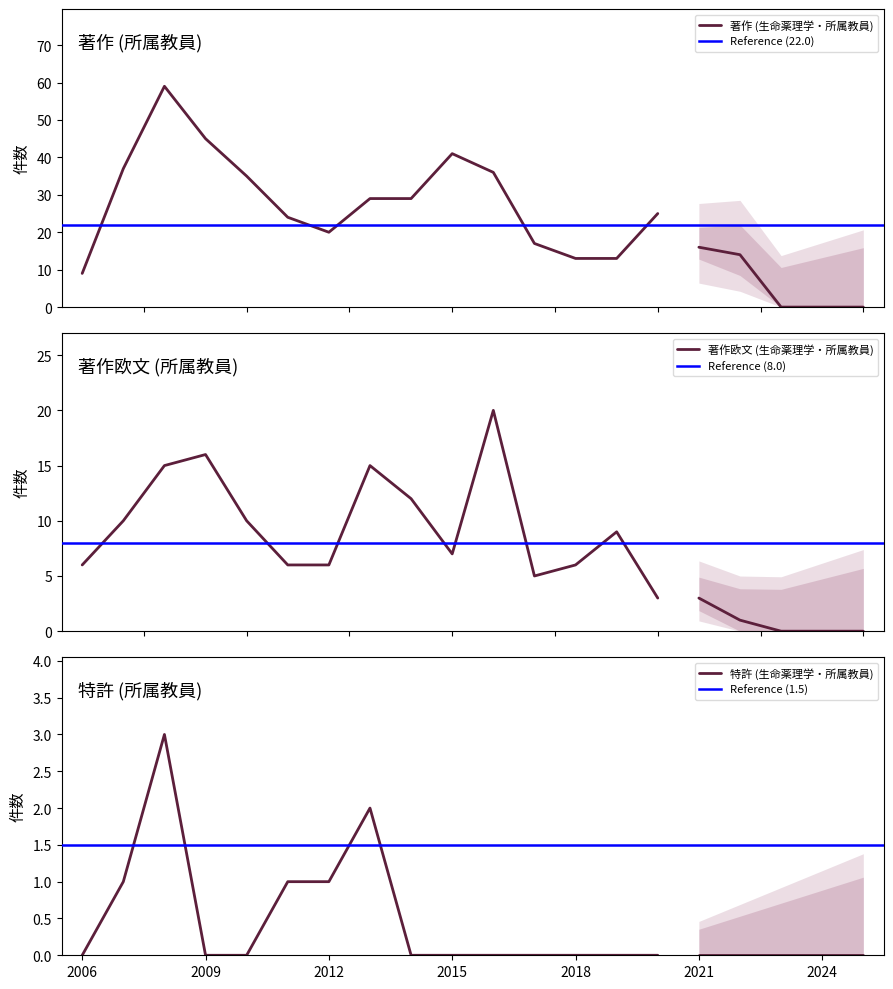

Which series has the widest spread of values?

著作 (生命薬理学・所属教員)